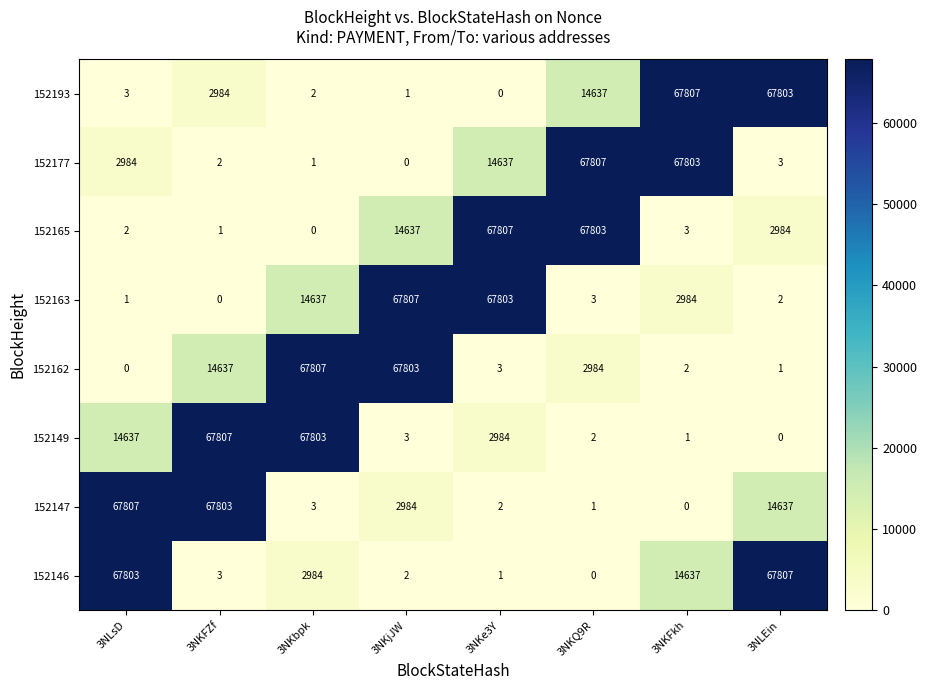

What is the maximum value for 152177?

67807